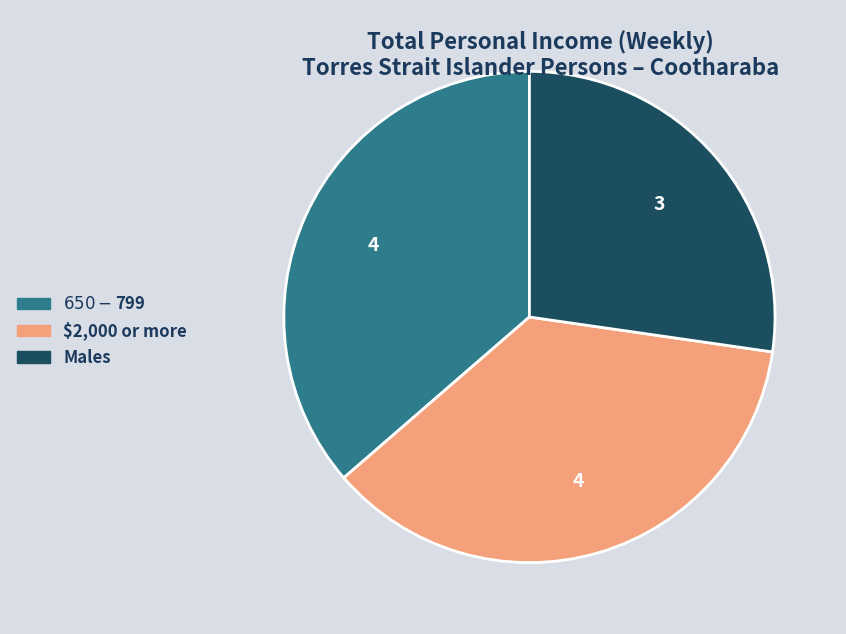

The Males slice represents 27% of the pie. True or false?

True